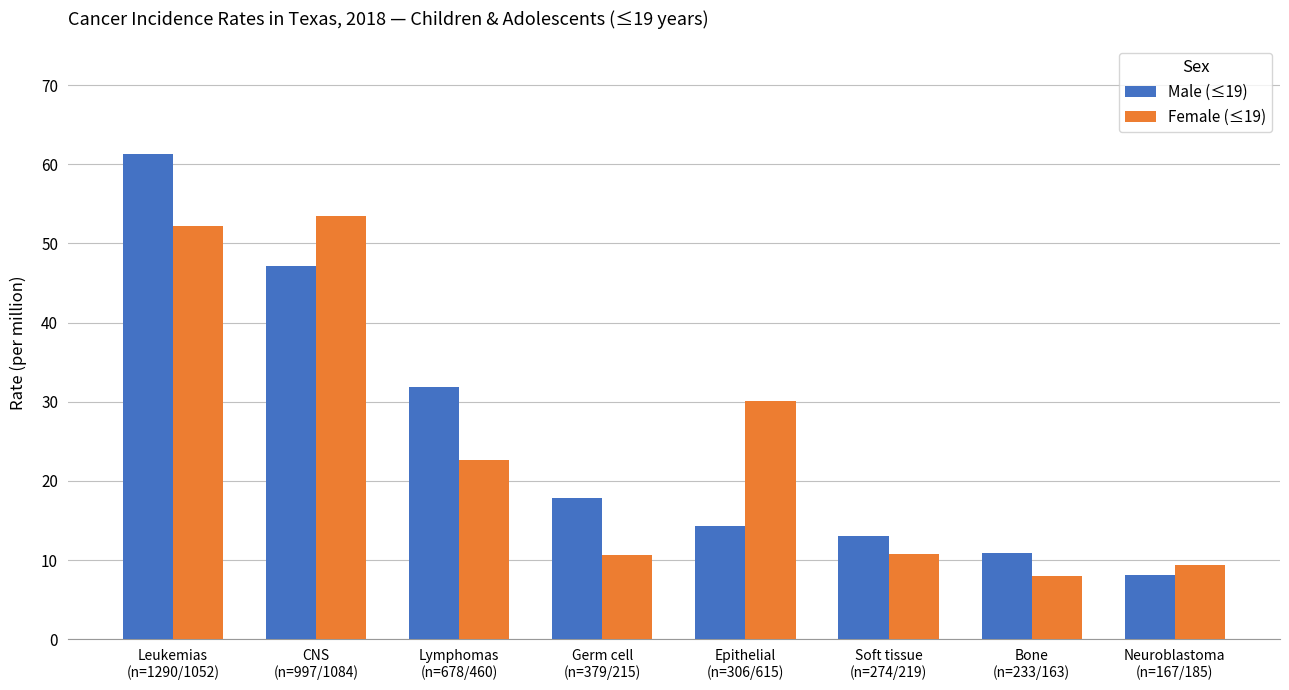

What is the average value of the Female (≤19) series?

24.7